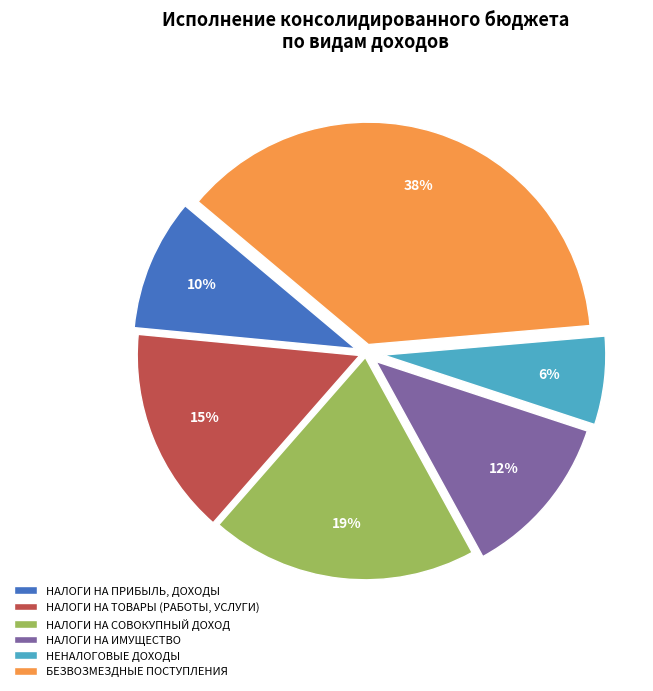

Count the number of slices in the pie.

6